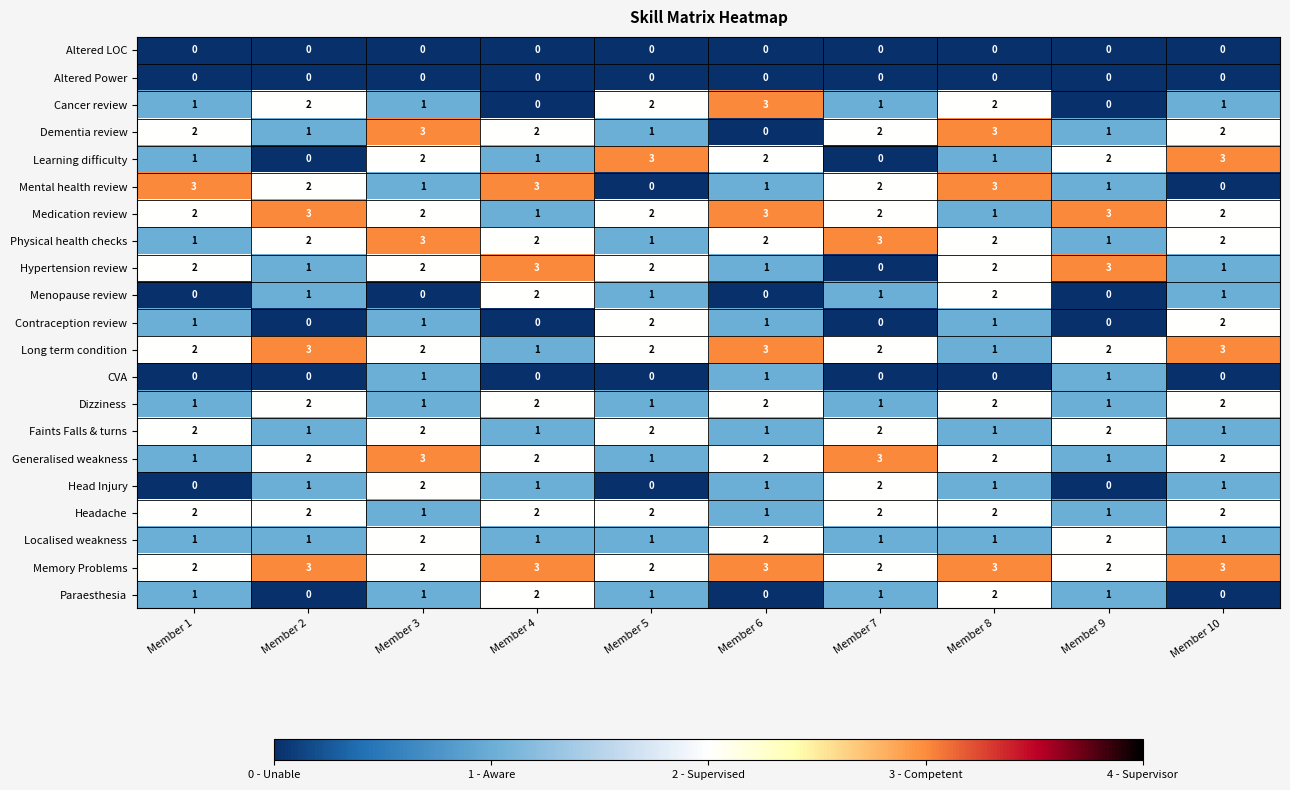

How many Physical health checks values are between 1 and 2?

8